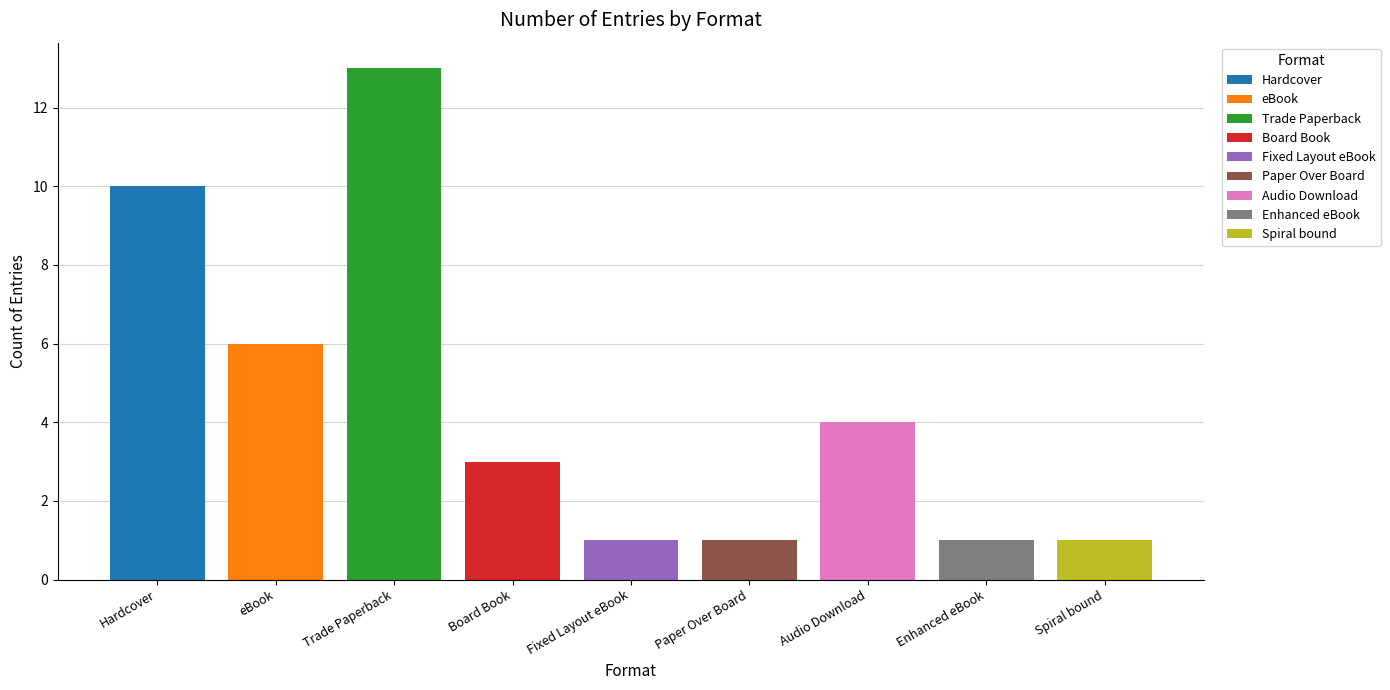

List the labels in order of value, largest first.

Trade Paperback, Hardcover, eBook, Audio Download, Board Book, Fixed Layout eBook, Paper Over Board, Enhanced eBook, Spiral bound